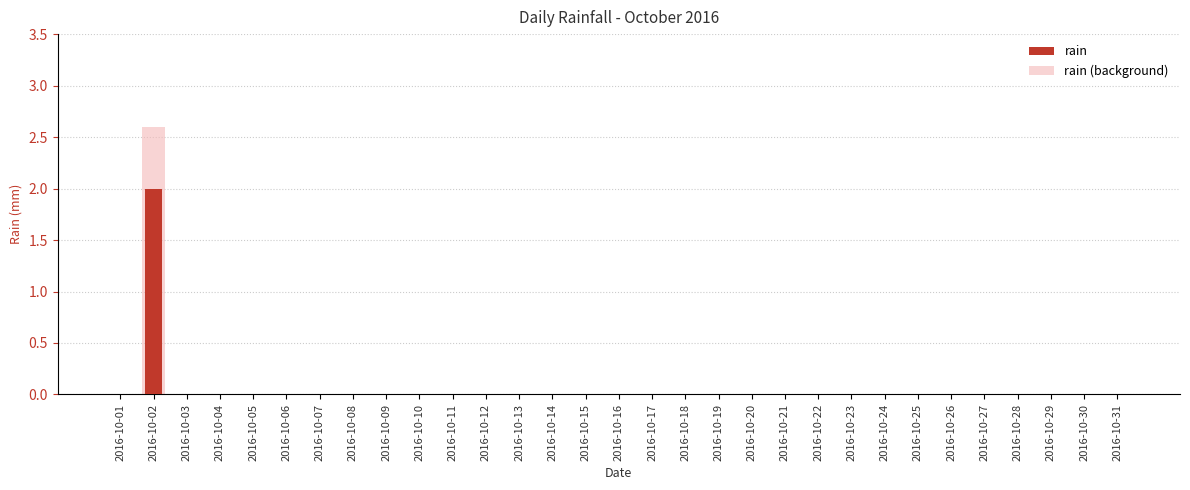

True or false: rain has a value of -1.1 at 2016-10-20.

False